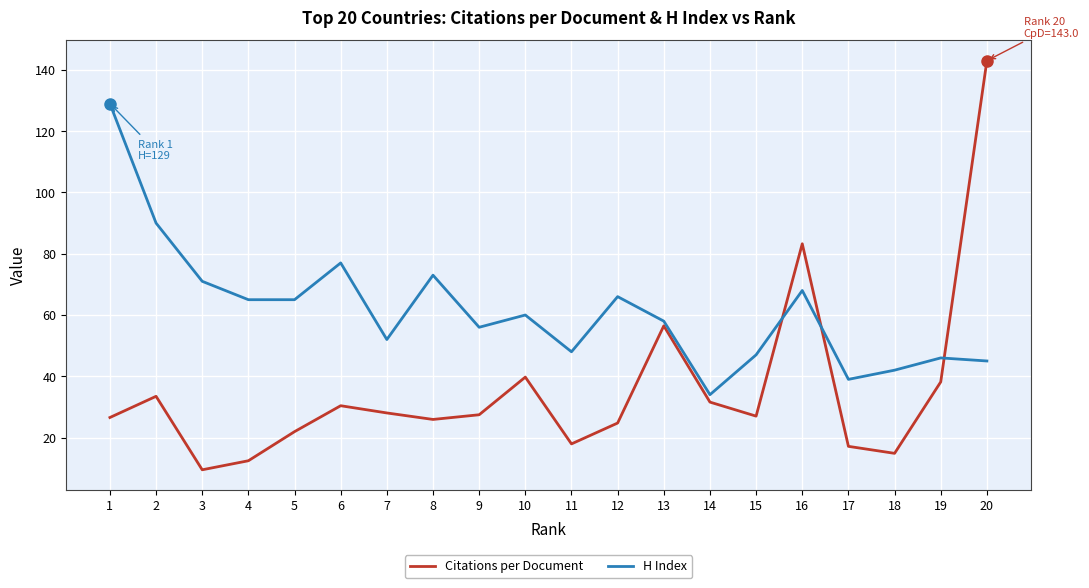

After their last crossing, which series has the higher values: H Index or Citations per Document?

Citations per Document